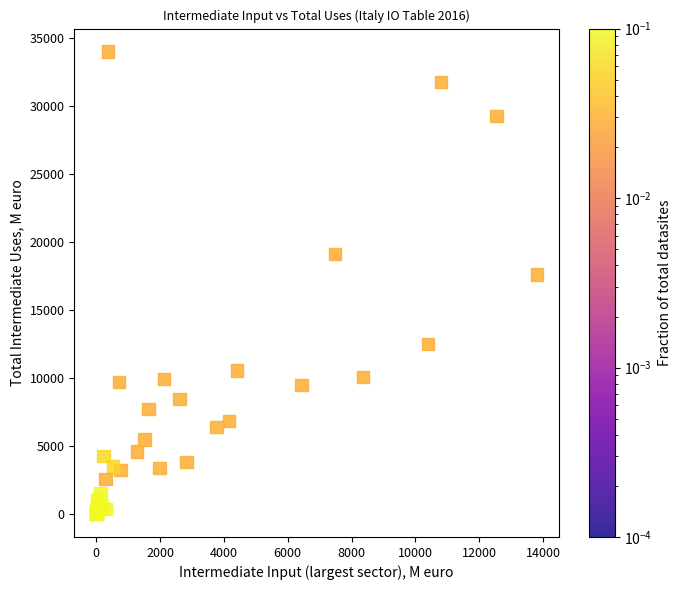

What Y value in the scatter plot is closest to 16992?

17587.3